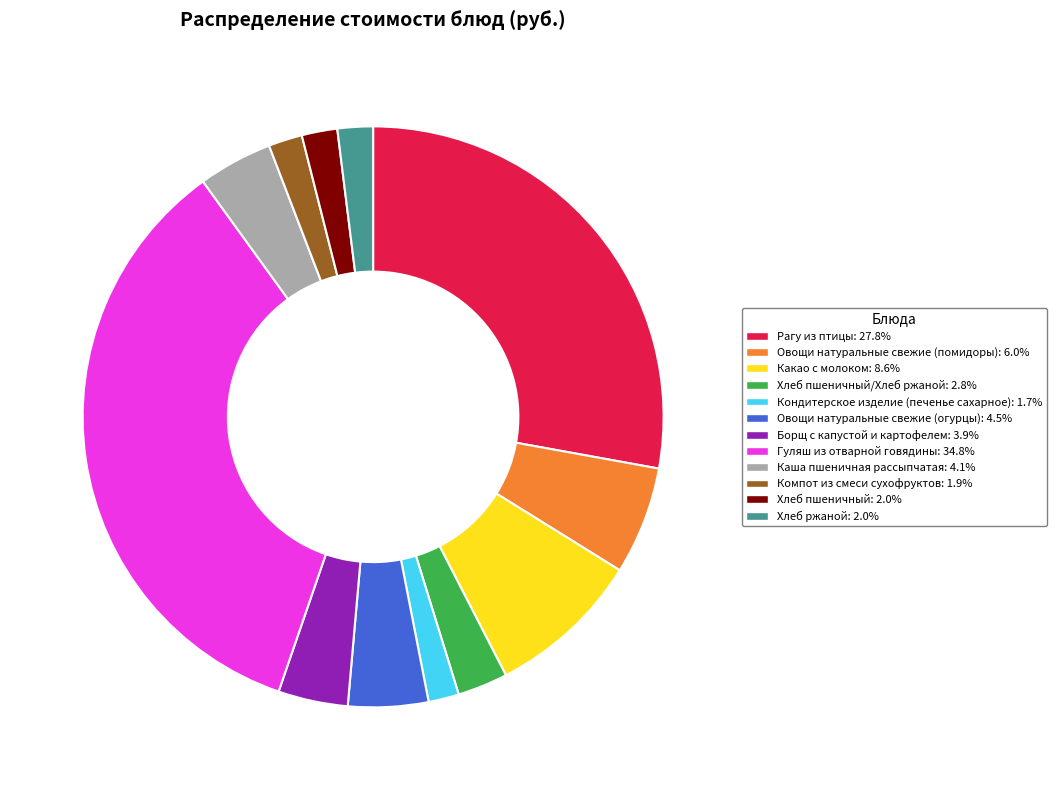

Does any single category account for the majority?

No